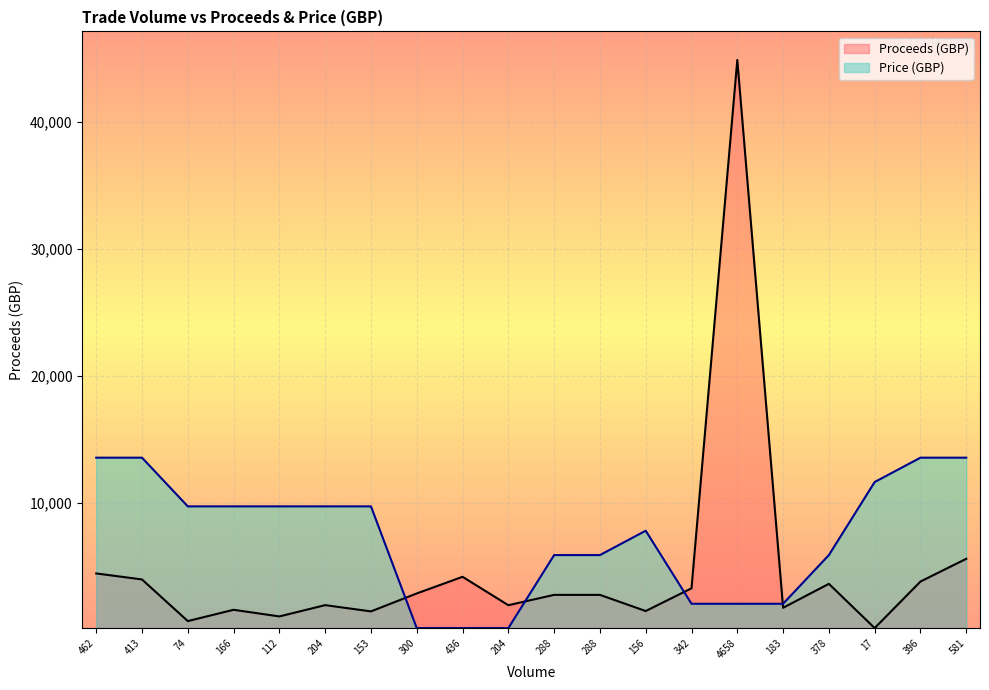

The Price (GBP) series shows 13568.6 at 462. True or false?

True